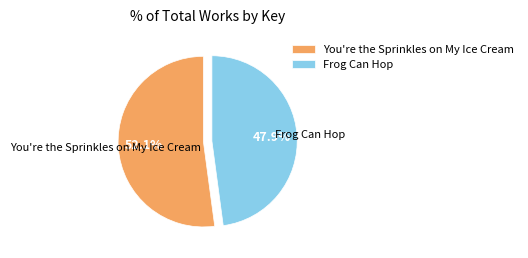

How many slices are in this pie chart?

2